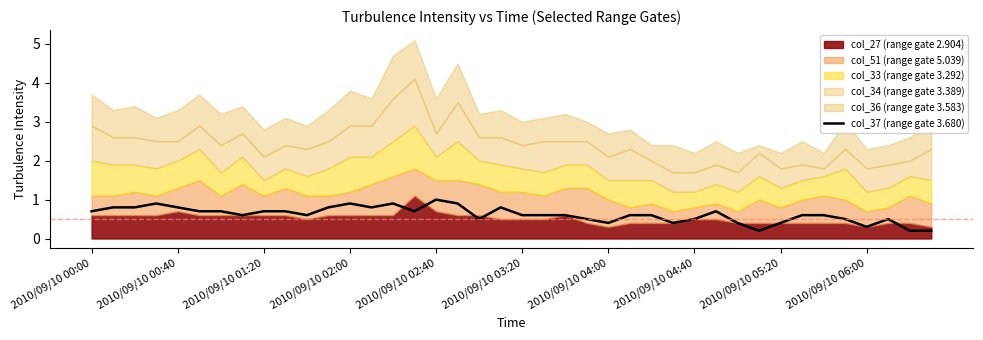

What is the average value?

0.6